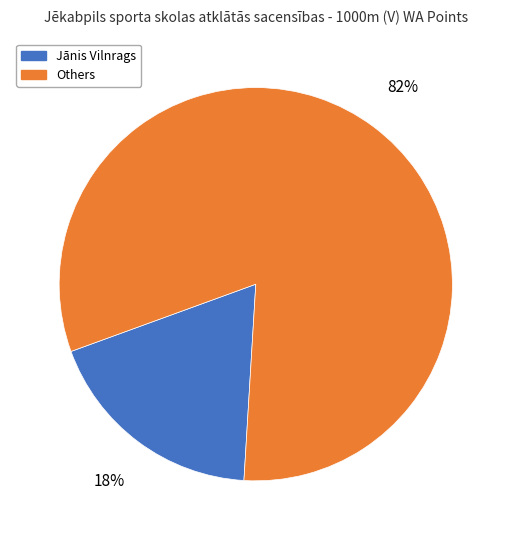

To the nearest percent, what is the average slice percentage?

50%